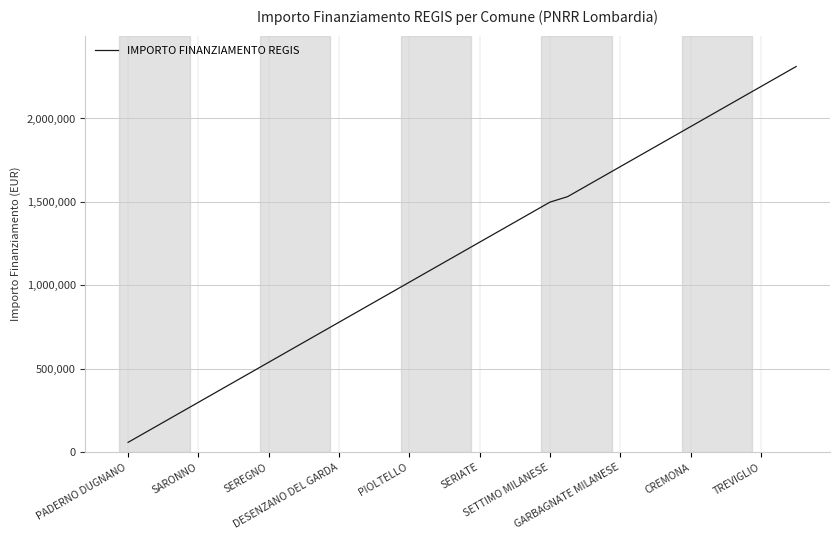

What is the average value?

1189492